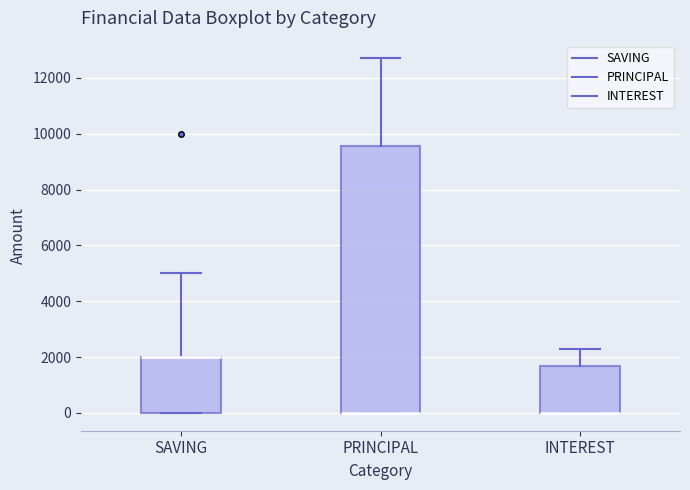

Reading left to right, read every box against the y-axis: the position of its median line, the range the box covers, and the ends of its whiskers. The values are not printed on the chart, so give them approximately, as read against the axis.

SAVING: median 2000 (drawn on the box's upper edge), box 0 to 2000, whiskers 0 to 5000
PRINCIPAL: median 0 (drawn on the box's lower edge), box 0 to 9600, whiskers 0 to 12800
INTEREST: median 0 (drawn on the box's lower edge), box 0 to 1800, whiskers 0 to 2400